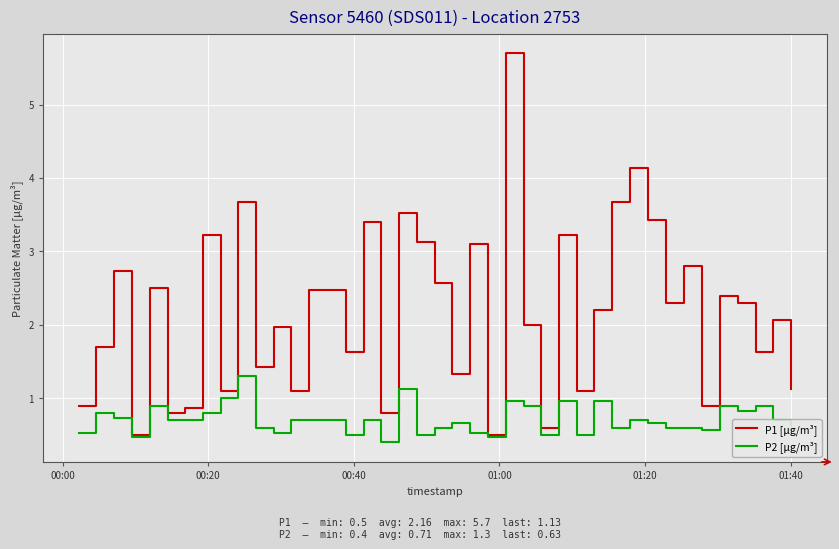

Rank the series by their average value, from lowest to highest.

P2 [µg/m³], P1 [µg/m³]